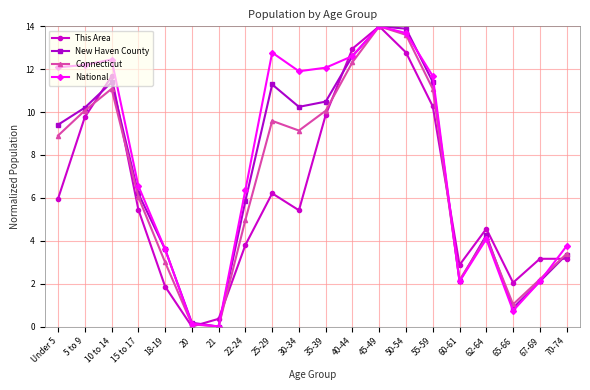

What is the total value across all series at 20?

0.4